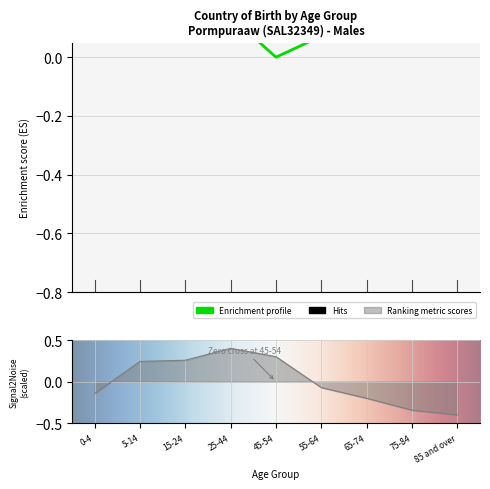

Does the chart display data point markers on the line(s)?

No